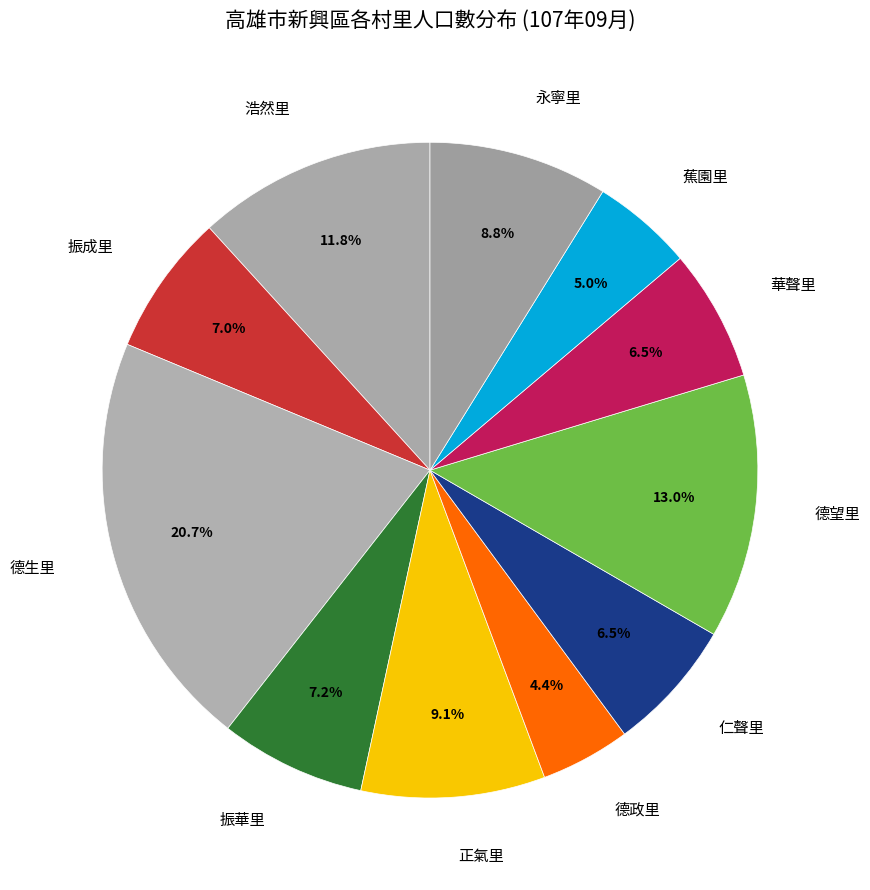

What percentage is the 振華里 slice, to the nearest percent?

7%